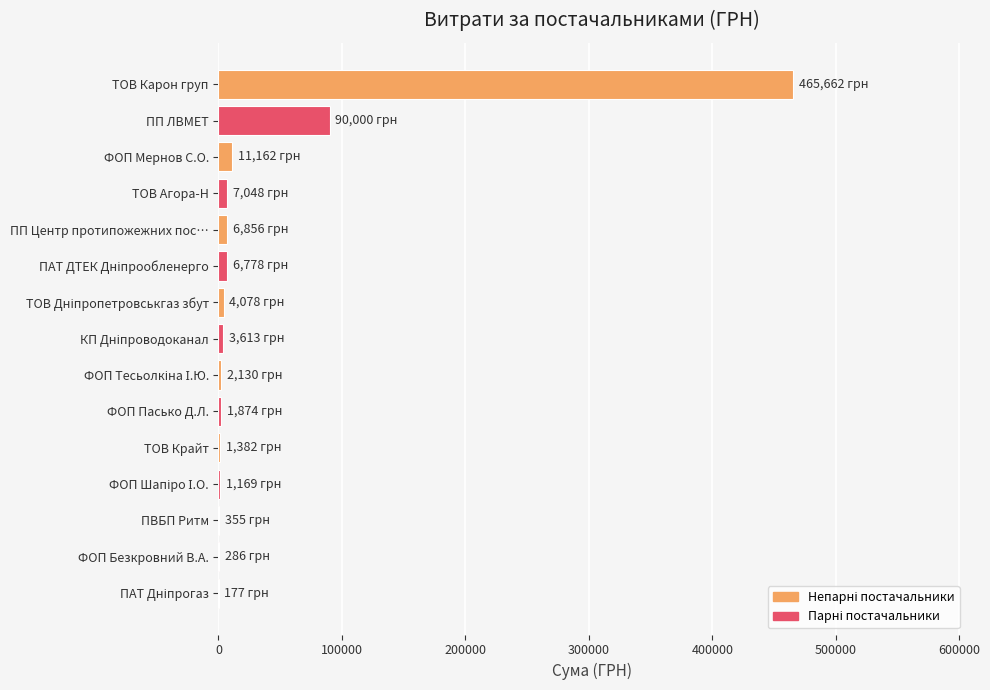

What is the sum of all values?

602570.8